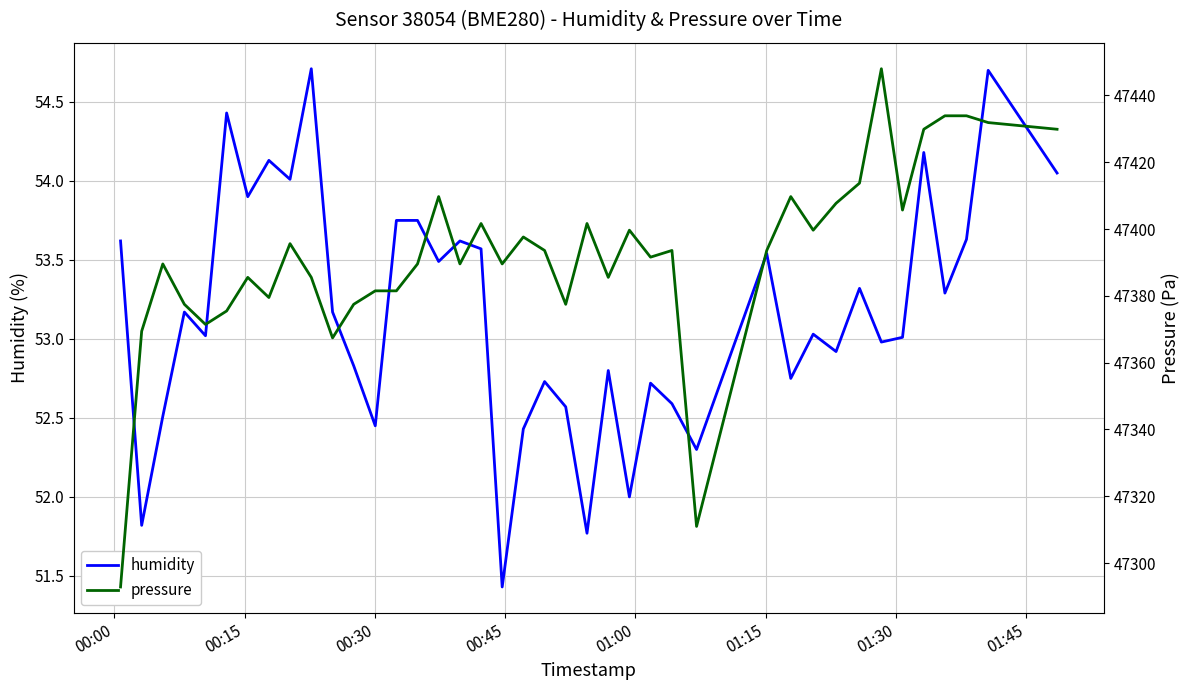

What are all the series names shown in the legend?

humidity, pressure